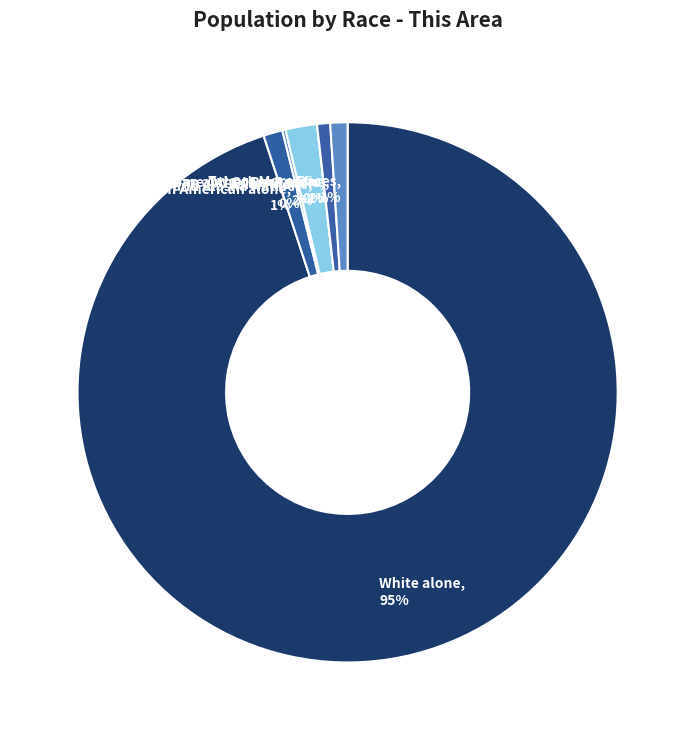

Is there any slice that represents more than half of the pie?

Yes